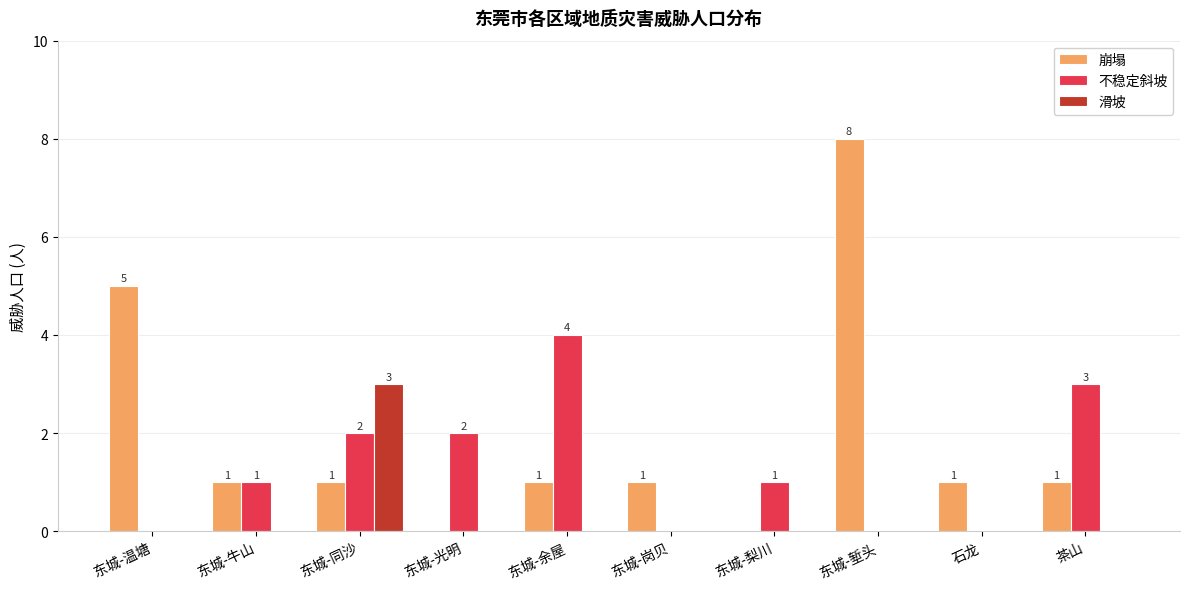

Which series changed the most between 东城-温塘 and 东城-梨川?

崩塌